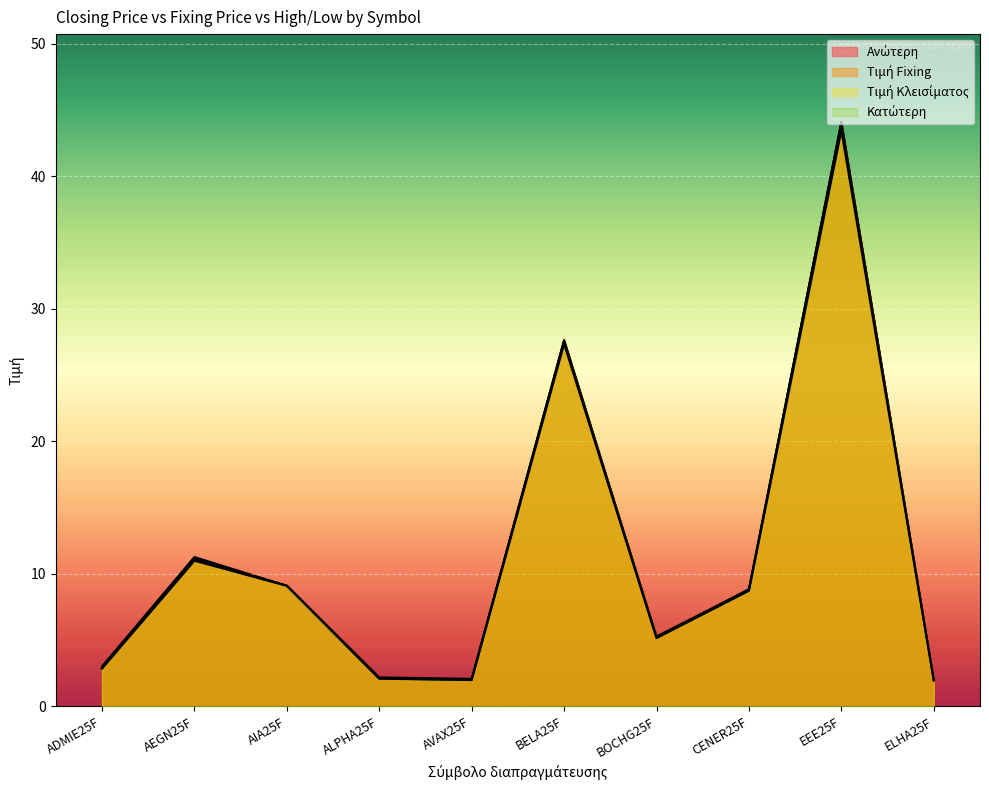

Is it true that Κατώτερη equals 11.0 at AEGN25F?

True